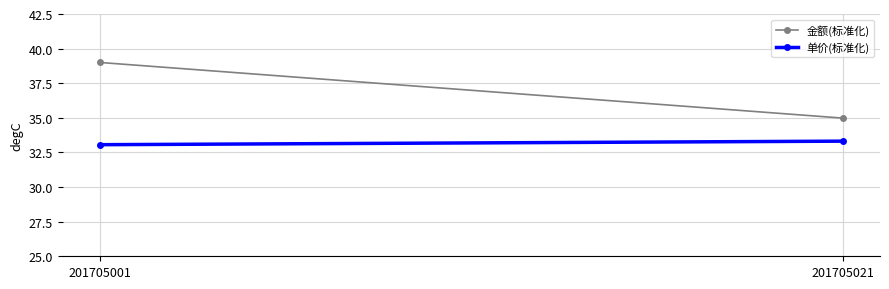

Where is 金额(标准化) nearest to the value 36?

201705021